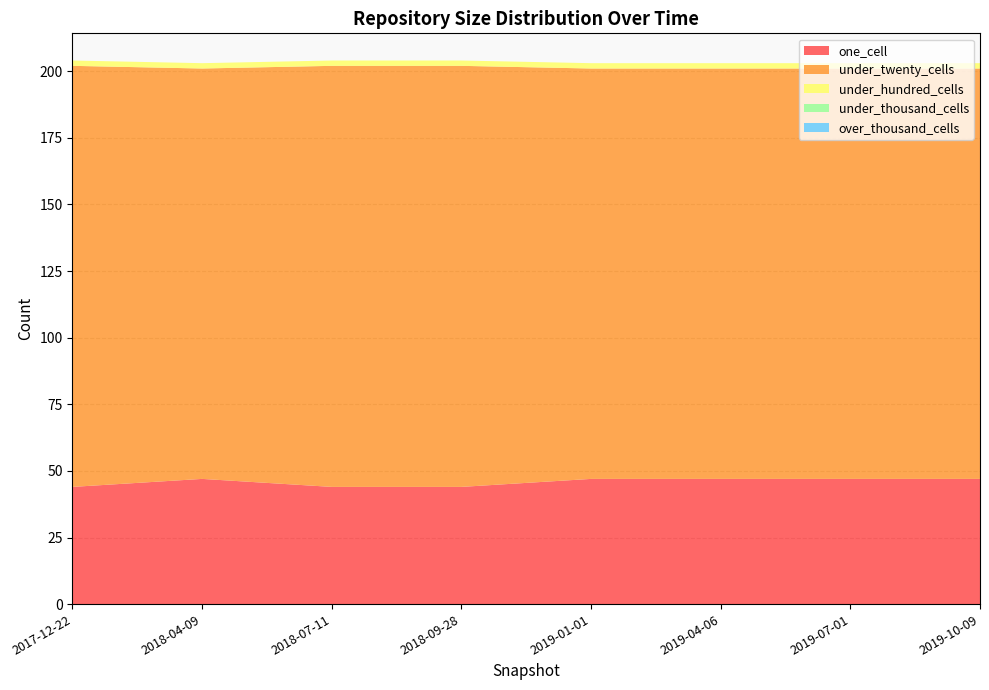

Reading left to right, what are all the values shown in this chart?

one_cell: 2017-12-22=44	2018-04-09=47	2018-07-11=44	2018-09-28=44	2019-01-01=47	2019-04-06=47	2019-07-01=47	2019-10-09=47
under_twenty_cells: 2017-12-22=158	2018-04-09=154	2018-07-11=158	2018-09-28=158	2019-01-01=154	2019-04-06=154	2019-07-01=154	2019-10-09=154
under_hundred_cells: 2017-12-22=2	2018-04-09=2	2018-07-11=2	2018-09-28=2	2019-01-01=2	2019-04-06=2	2019-07-01=2	2019-10-09=2
under_thousand_cells: 2017-12-22=0	2018-04-09=0	2018-07-11=0	2018-09-28=0	2019-01-01=0	2019-04-06=0	2019-07-01=0	2019-10-09=0
over_thousand_cells: 2017-12-22=0	2018-04-09=0	2018-07-11=0	2018-09-28=0	2019-01-01=0	2019-04-06=0	2019-07-01=0	2019-10-09=0